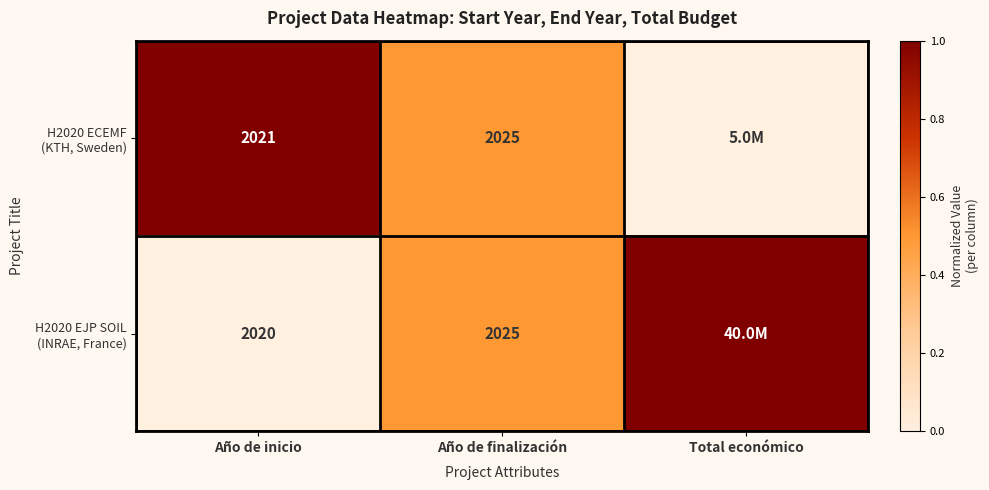

What is the total value across all series at Año de finalización?

4050